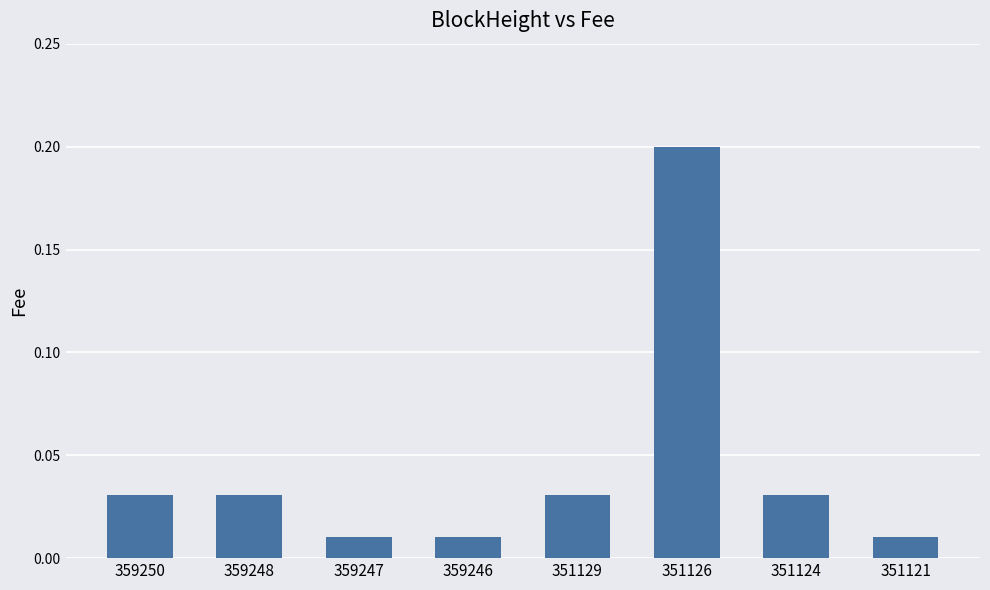

At which category does the chart reach its peak across all series?

351126